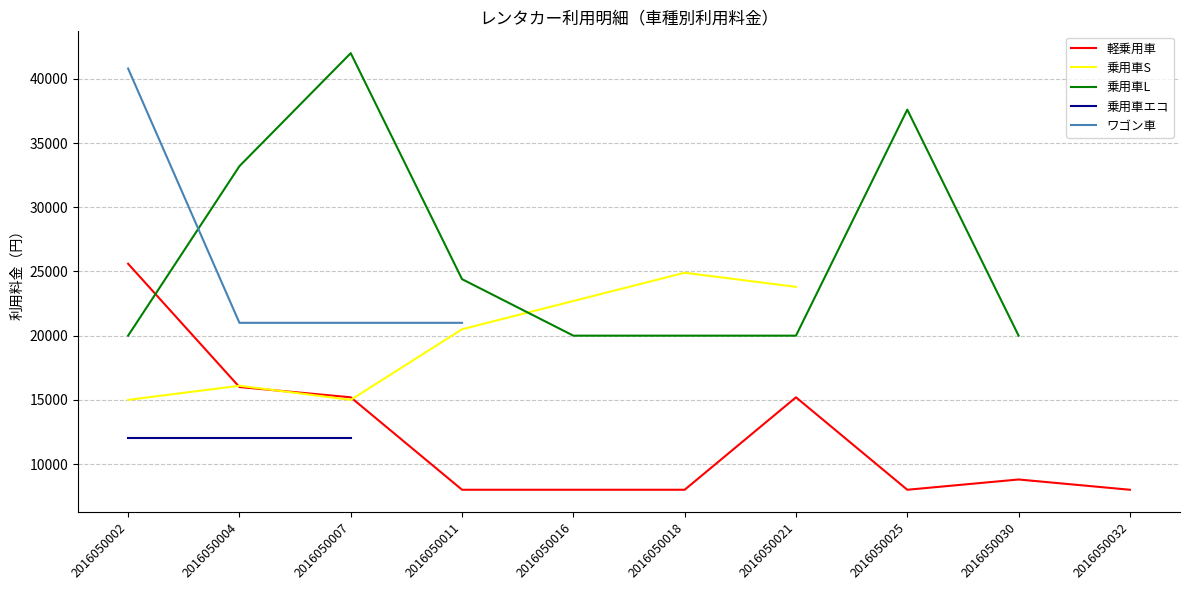

How many series are shown in this chart?

5